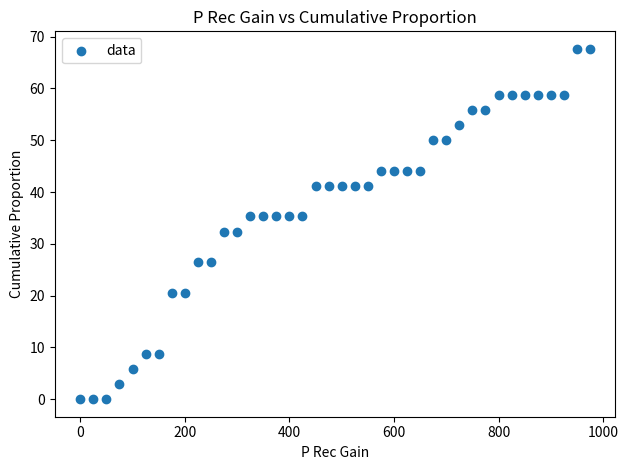

What is the range of X values (max minus min)?

975.0